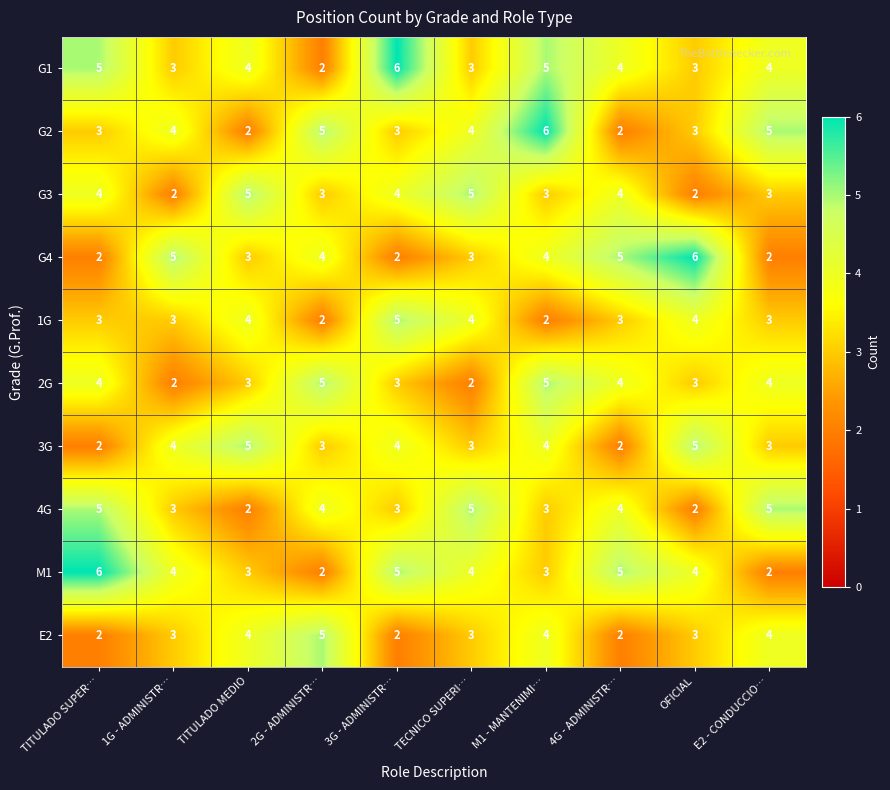

Count the G2 values in the range 3 to 5.

7